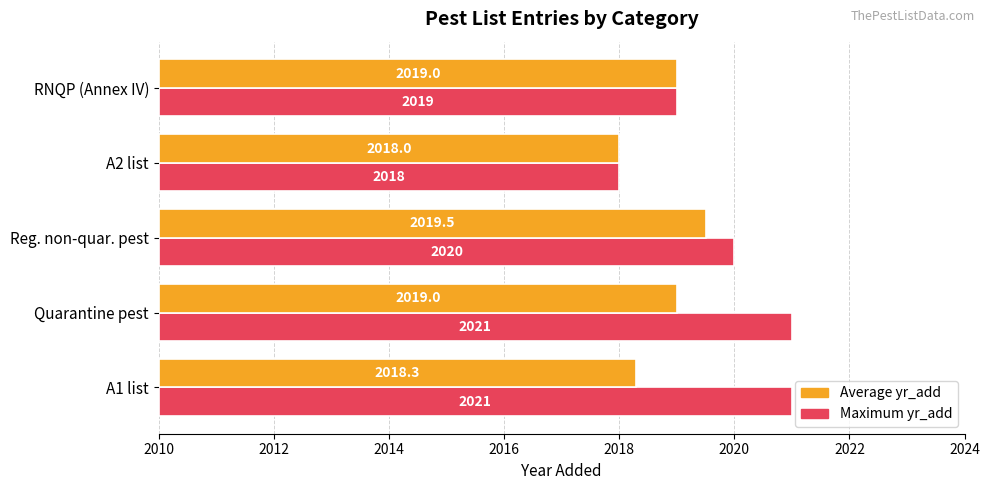

Which series has the widest spread of values?

Maximum yr_add